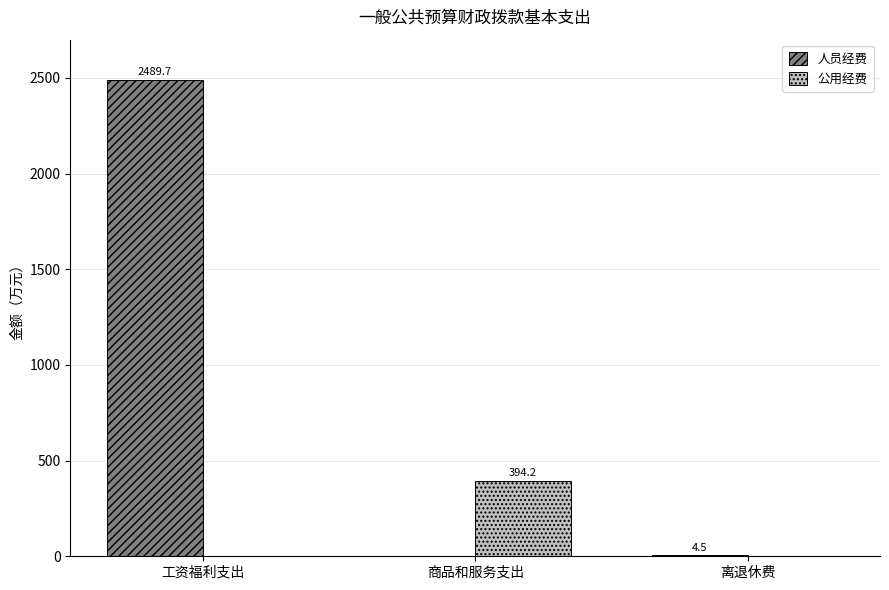

At which label does 公用经费 reach its peak?

商品和服务支出